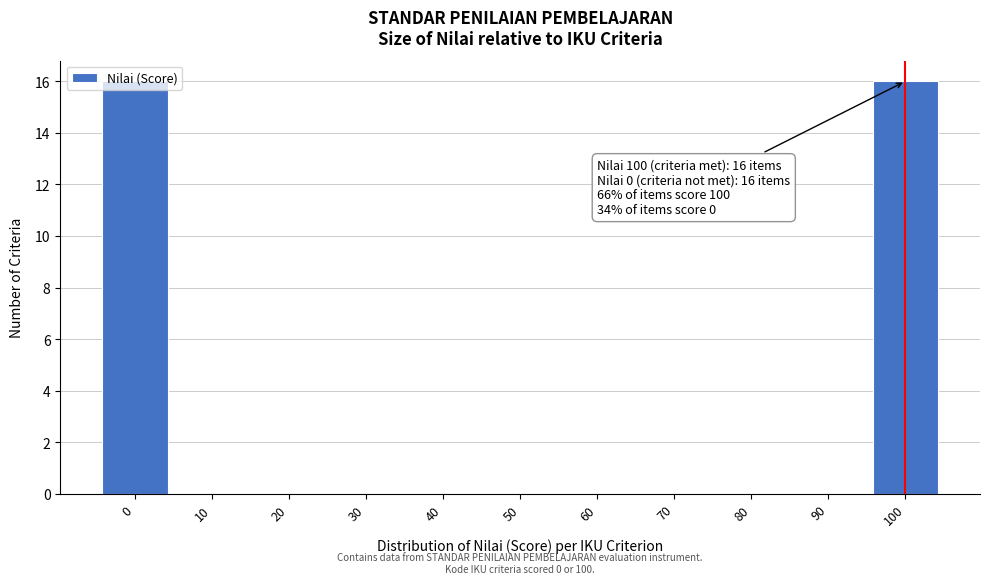

Which has a higher value, 50 or 100?

100